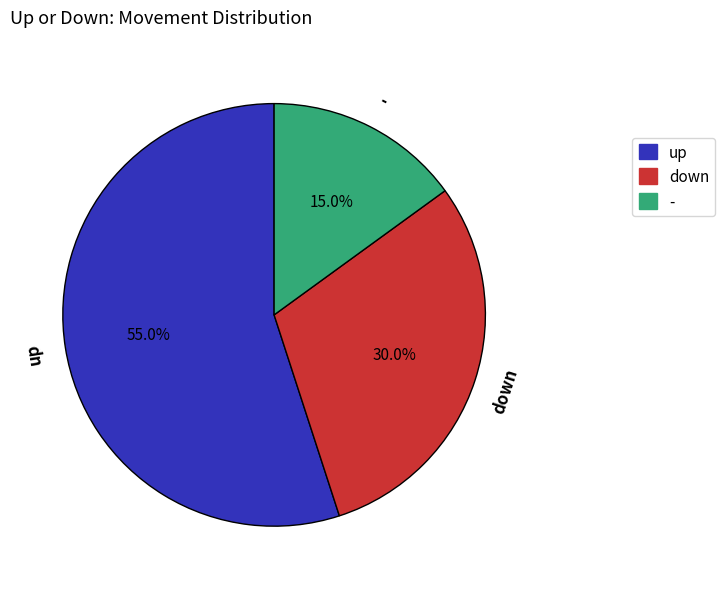

What is the total percentage of - and down?

45.0%